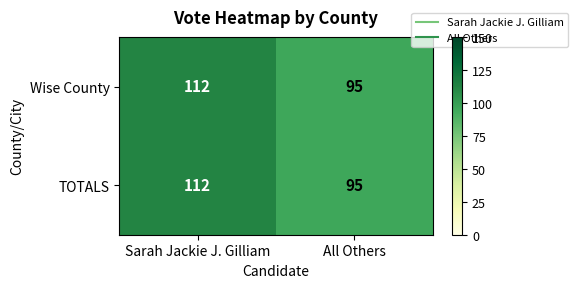

Read the TOTALS value at Sarah Jackie J. Gilliam, to the nearest 5.

110